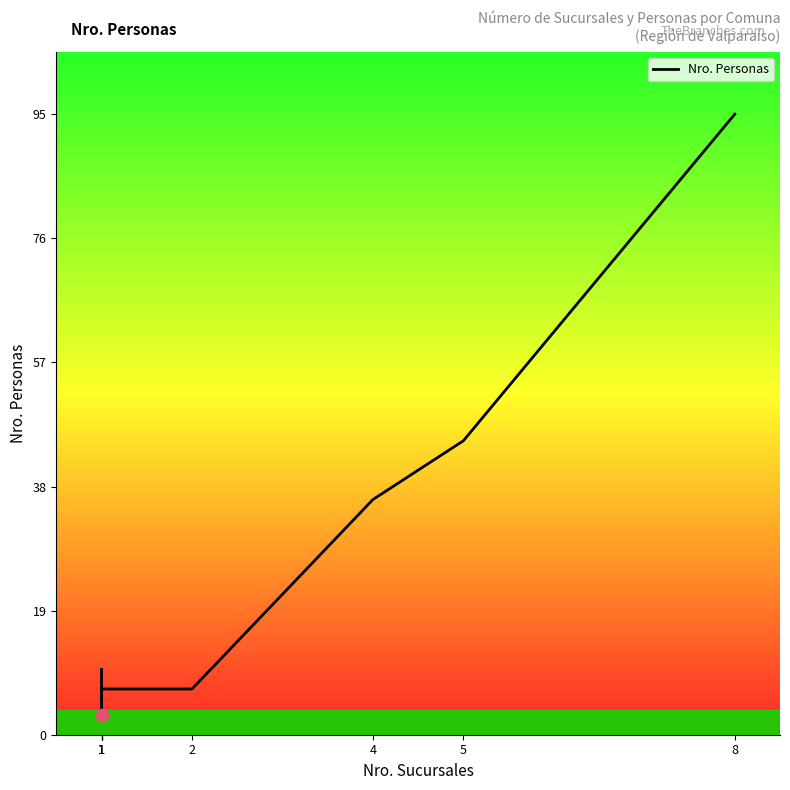

Between 1 and 4, which is larger?

4